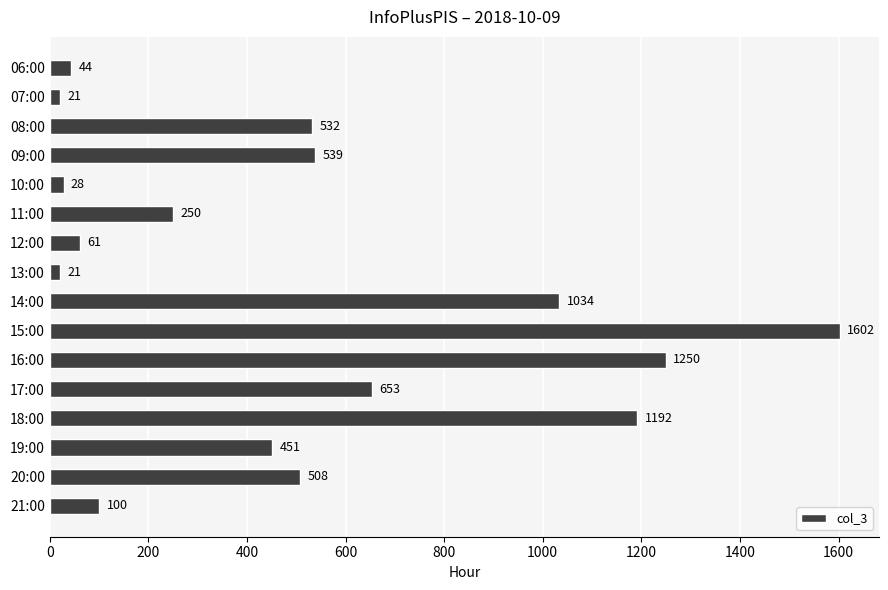

Approximately how many times larger is the value at 13:00 compared to 07:00?

1.0